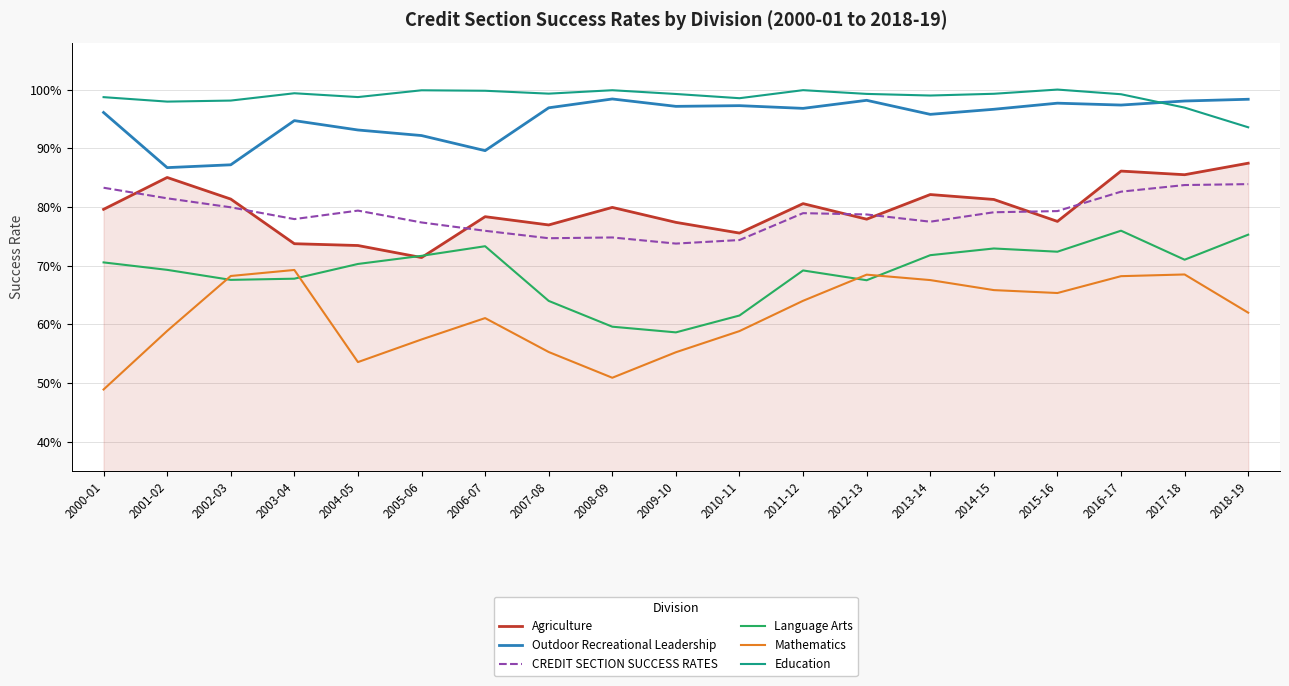

The Outdoor Recreational Leadership series shows 1.0 at 2000-01. True or false?

True